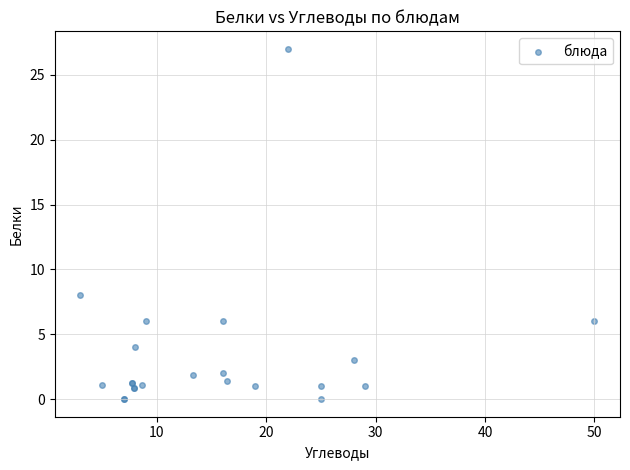

What Y value in the scatter plot is closest to 13?

8.0